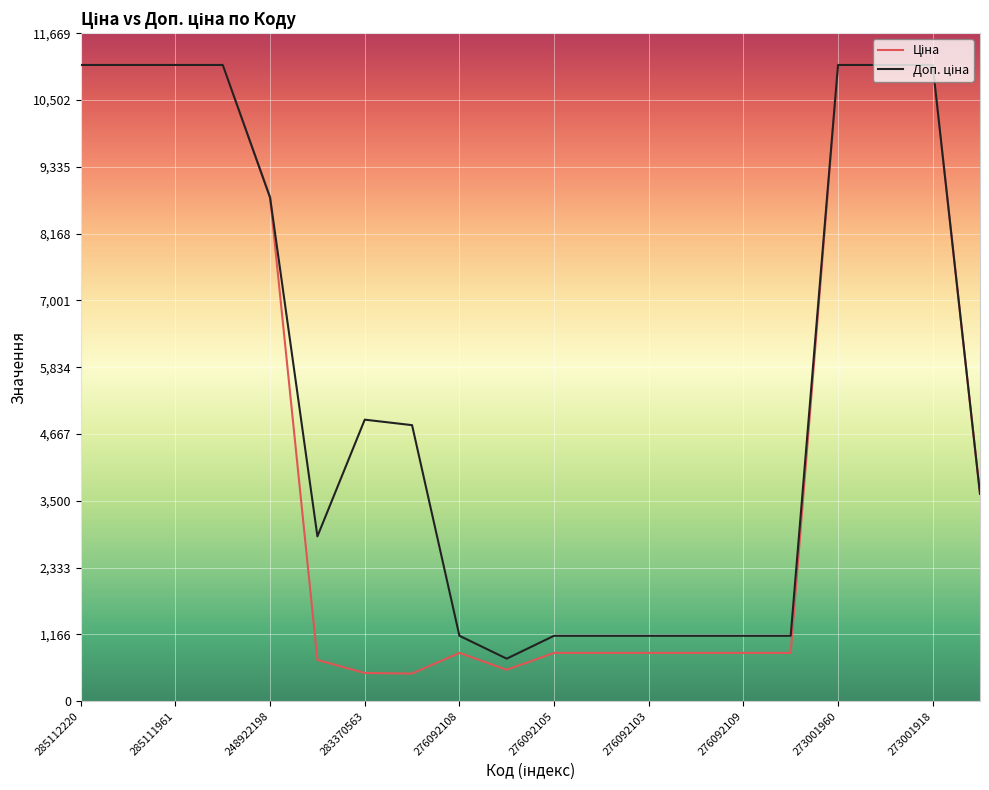

What is the maximum value shown in the chart?

11113.6